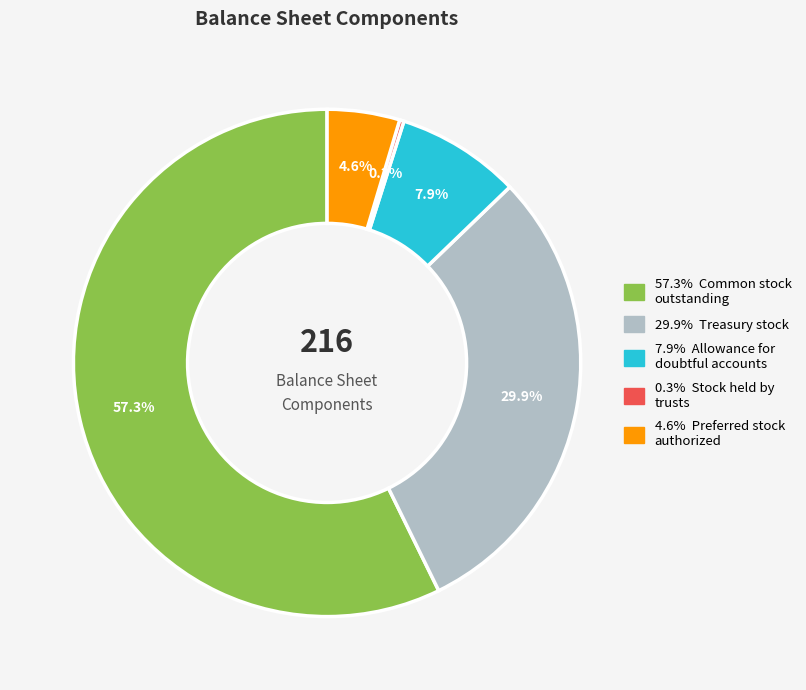

Is there any slice that represents more than half of the pie?

Yes